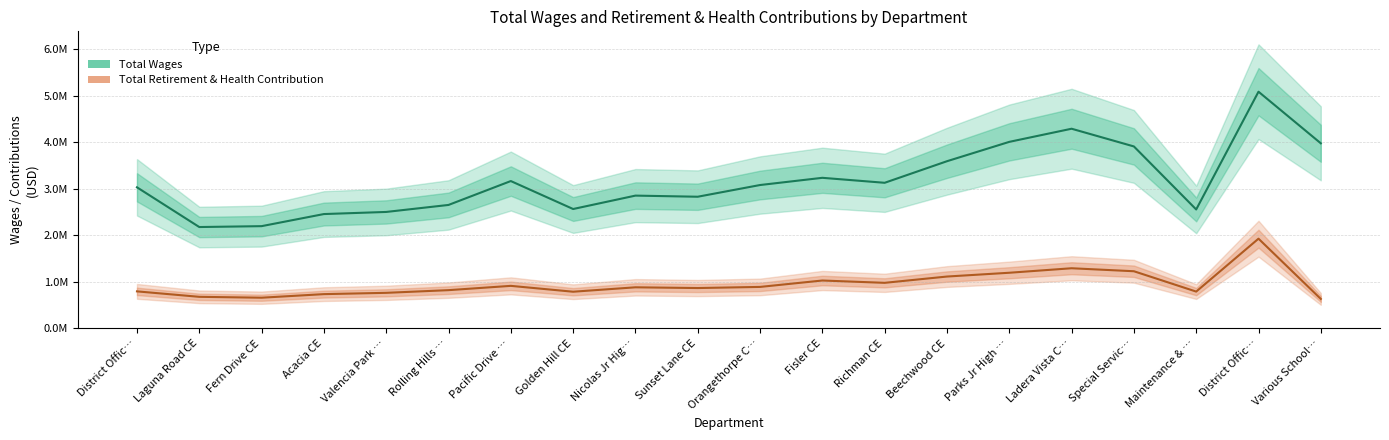

List the series in order of their peak value, lowest first.

Total Retirement & Health Contribution, Total Wages